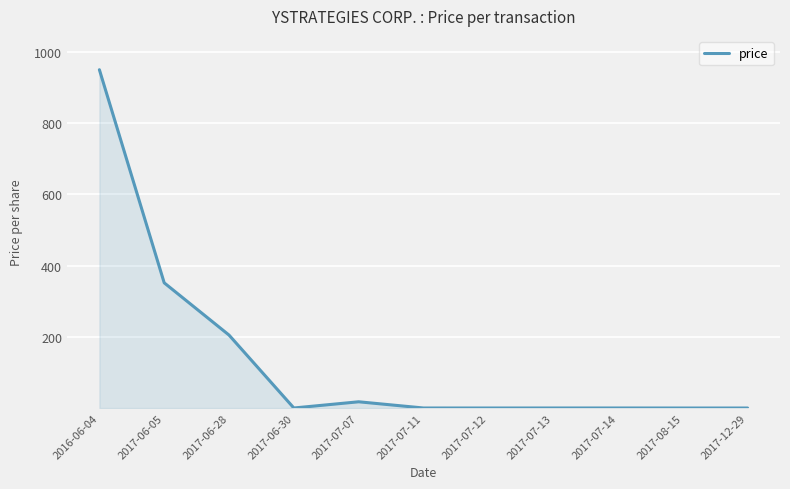

True or false: there are more than 0 points higher than both neighbors.

True